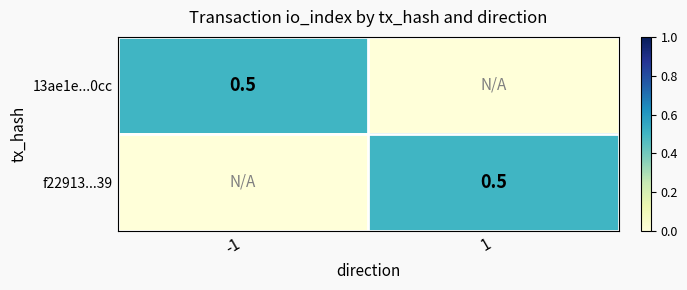

Is it true that f22913...39 equals 0.9 at 1?

False